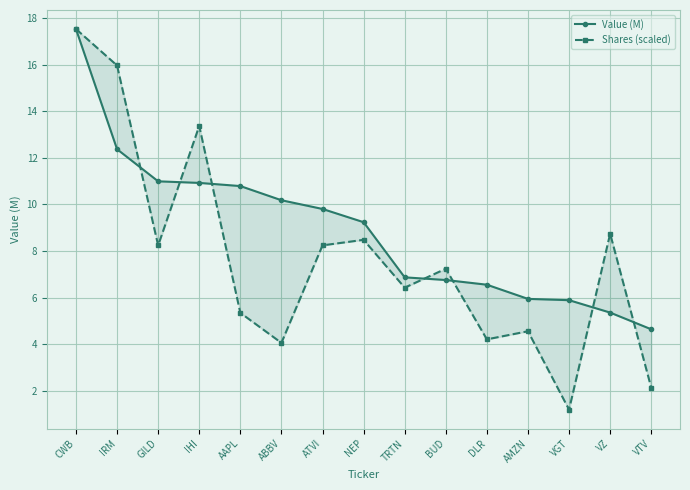

Rank the series at AMZN from highest to lowest value.

Value (M), Shares (scaled)